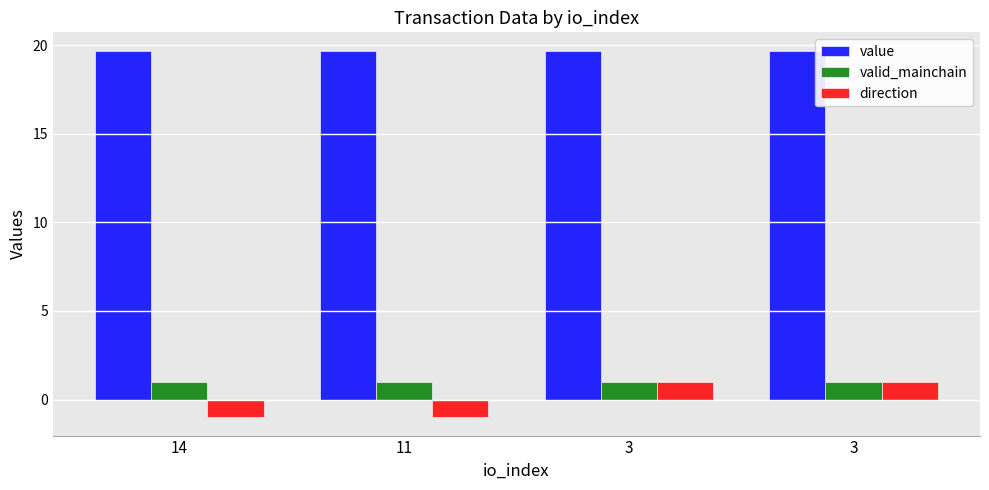

What is the value of the direction bar at the 2nd from the left?

-1.0